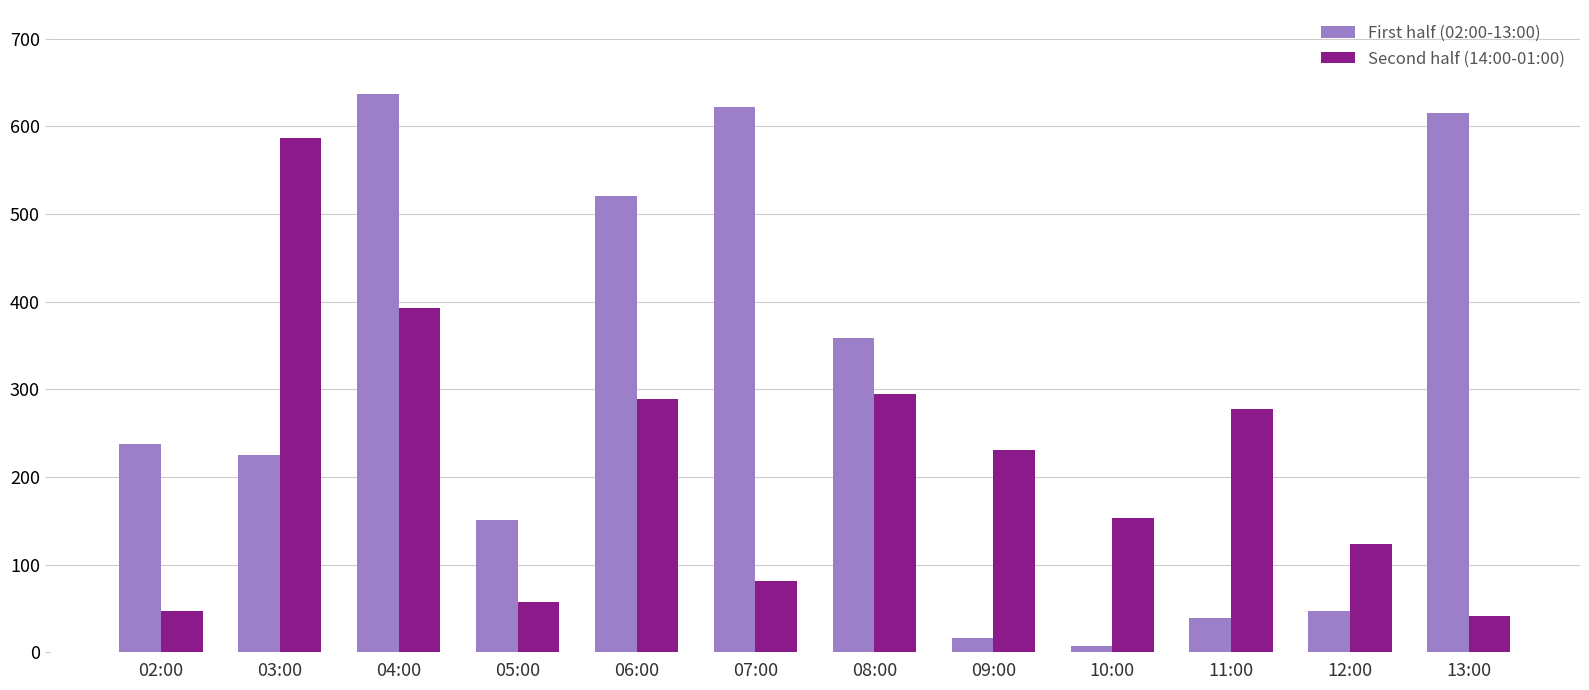

How many data points in Second half (14:00-01:00) are less than 231?

6